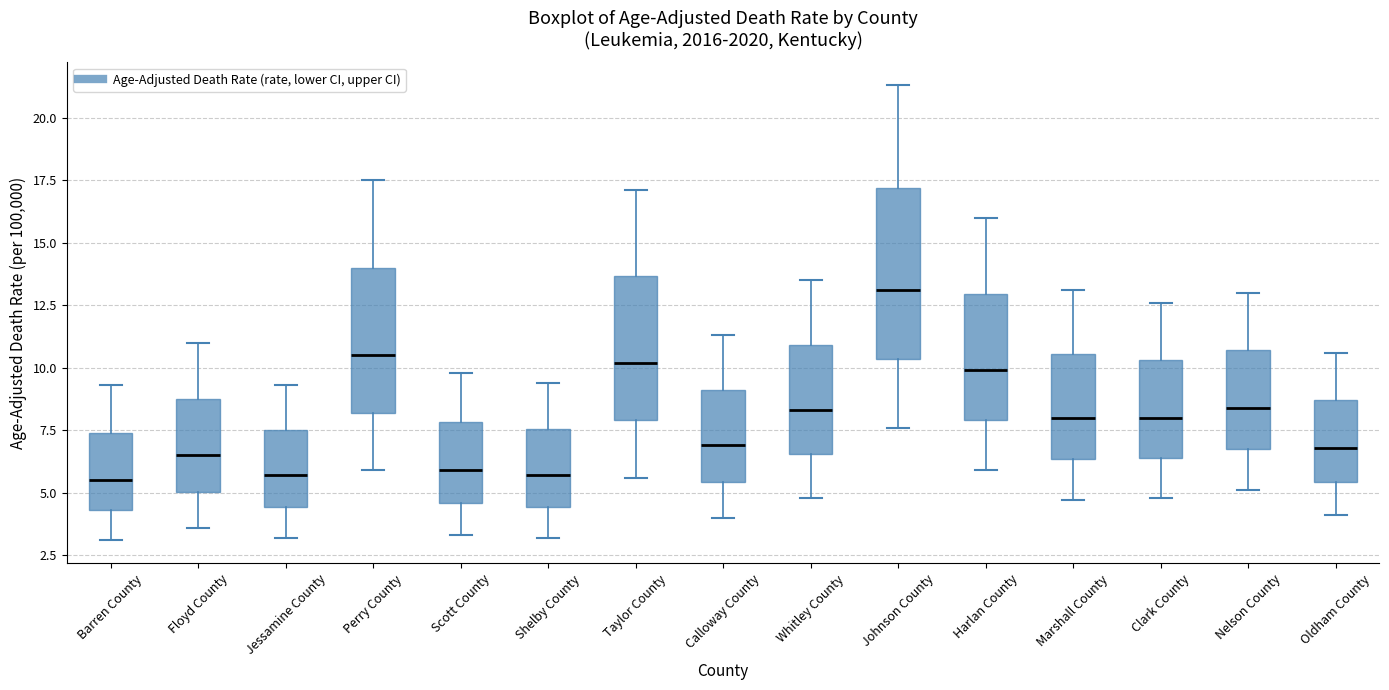

Reading left to right, transcribe this box plot: for each box, give where its median line is, the range the box spans, and where its two whiskers end, as read against the y-axis. The values are not printed on the chart, so give them approximately, as read against the axis.

Barren County: median 5.5, box 4.5 to 7.5, whiskers 3.0 to 9.5
Floyd County: median 6.5, box 5.0 to 9.0, whiskers 3.5 to 11.0
Jessamine County: median 5.5, box 4.5 to 7.5, whiskers 3.0 to 9.5
Perry County: median 10.5, box 8.0 to 14.0, whiskers 6.0 to 17.5
Scott County: median 6.0, box 4.5 to 8.0, whiskers 3.5 to 10.0
Shelby County: median 5.5, box 4.5 to 7.5, whiskers 3.0 to 9.5
Taylor County: median 10.0, box 8.0 to 13.5, whiskers 5.5 to 17.0
Calloway County: median 7.0, box 5.5 to 9.0, whiskers 4.0 to 11.5
Whitley County: median 8.5, box 6.5 to 11.0, whiskers 5.0 to 13.5
Johnson County: median 13.0, box 10.5 to 17.0, whiskers 7.5 to 21.5
Harlan County: median 10.0, box 8.0 to 13.0, whiskers 6.0 to 16.0
Marshall County: median 8.0, box 6.5 to 10.5, whiskers 4.5 to 13.0
Clark County: median 8.0, box 6.5 to 10.5, whiskers 5.0 to 12.5
Nelson County: median 8.5, box 7.0 to 10.5, whiskers 5.0 to 13.0
Oldham County: median 7.0, box 5.5 to 8.5, whiskers 4.0 to 10.5